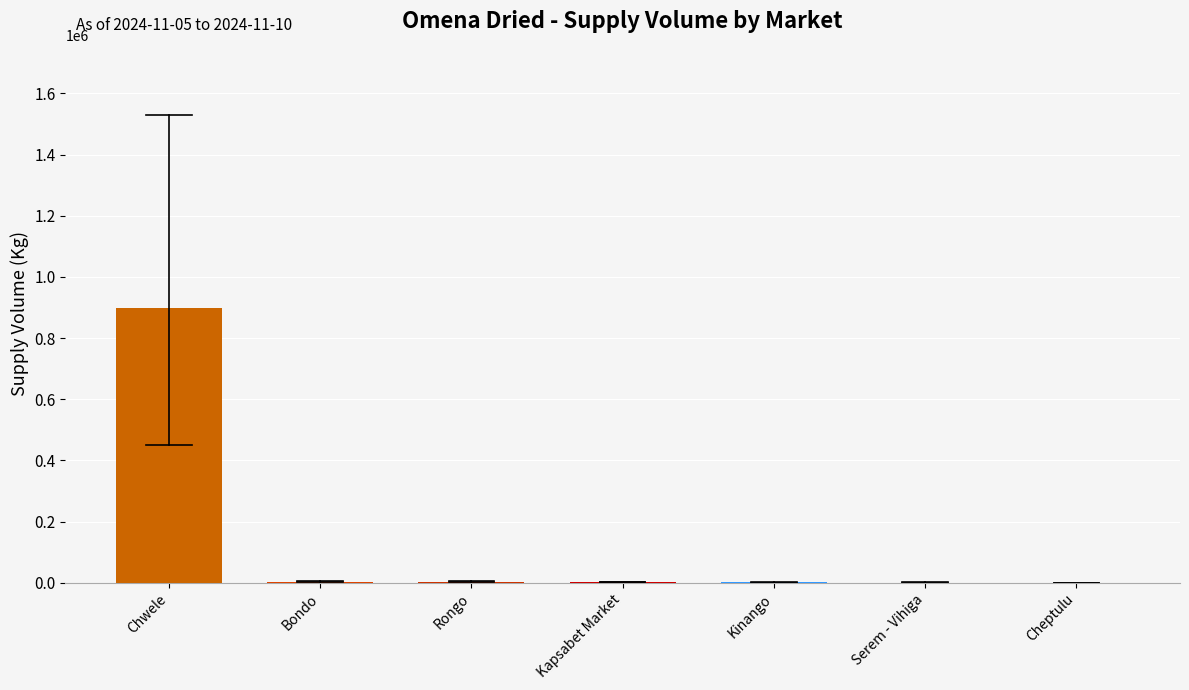

What is the sum of all values?

910900